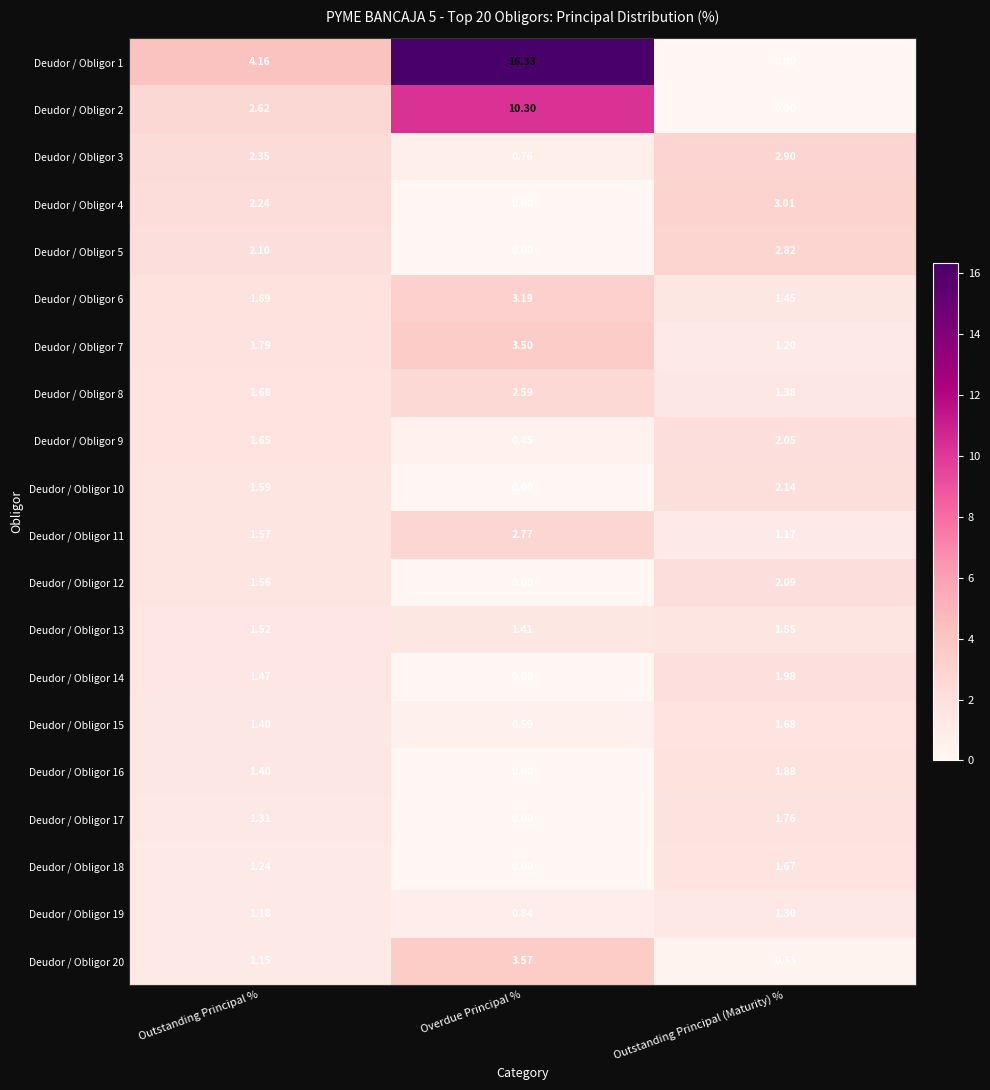

At which category is the sum across all series the highest?

Overdue Principal %